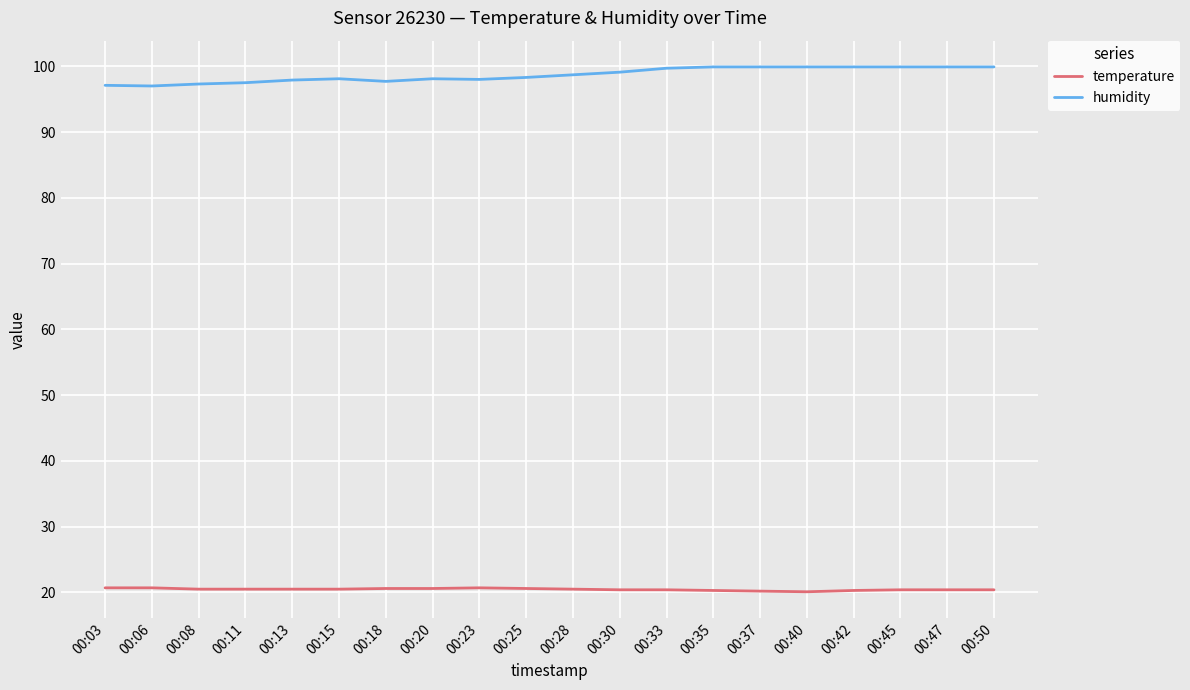

Which series has the largest total across all categories?

humidity